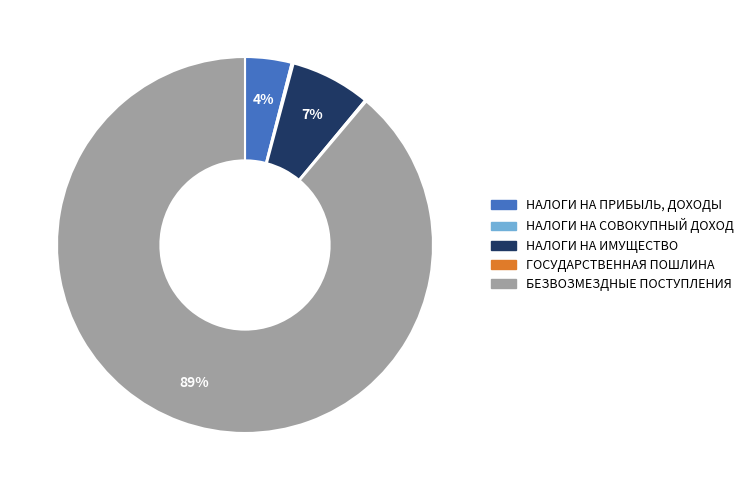

Do БЕЗВОЗМЕЗДНЫЕ ПОСТУПЛЕНИЯ and НАЛОГИ НА ИМУЩЕСТВО together represent more than half of the pie?

Yes